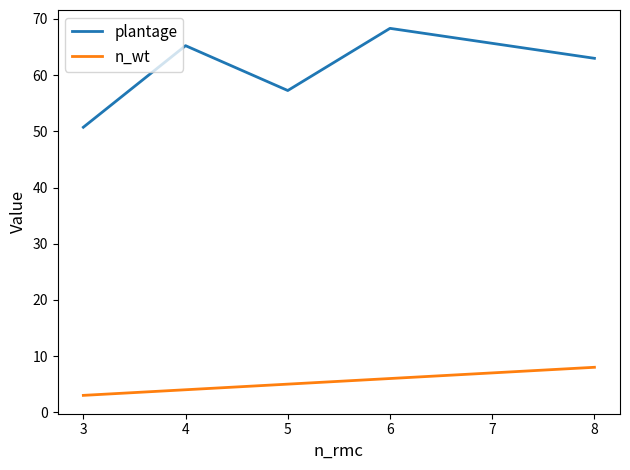

What is the spread (max minus min) of values at 3?

47.7